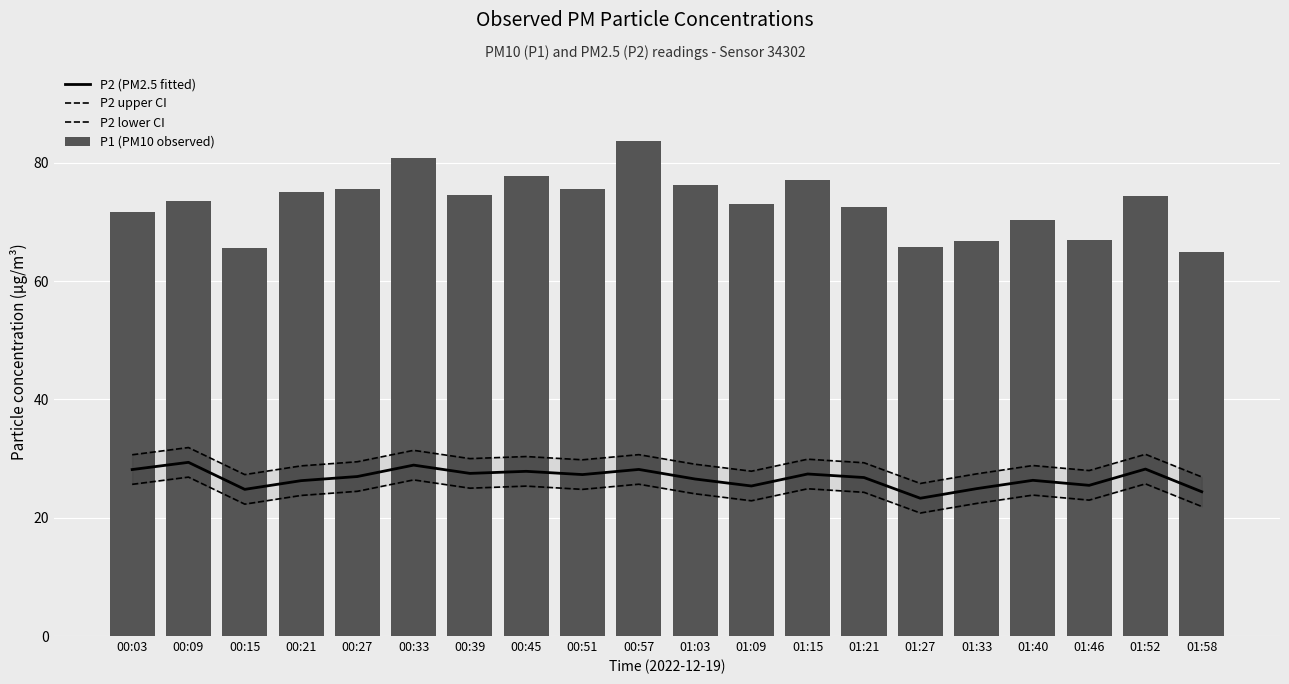

At how many categories does at least one series exceed 30?

20